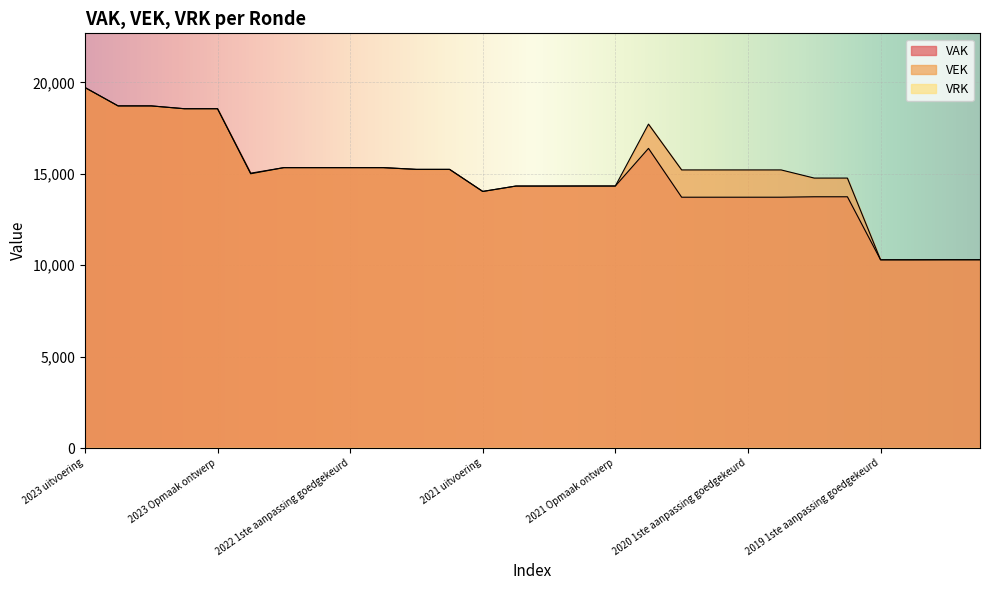

True or false: VEK and VAK cross at least once.

False